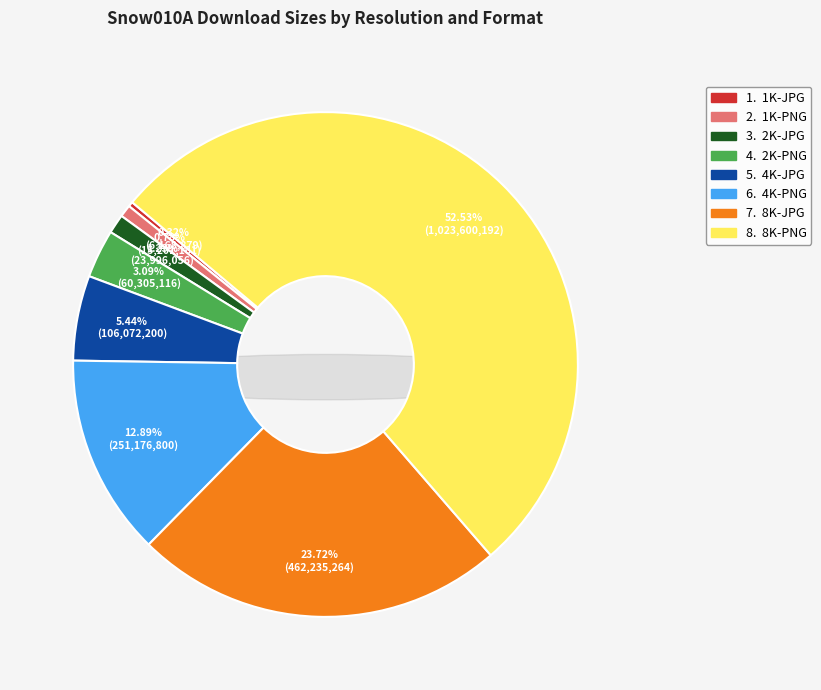

What is the smallest slice in the pie chart?

1K-JPG